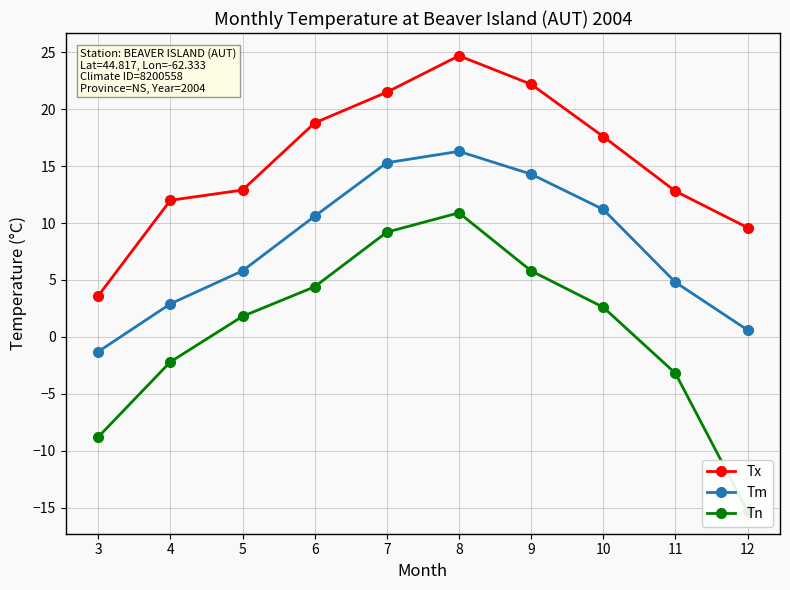

What is the average value of the Tn series?

0.5